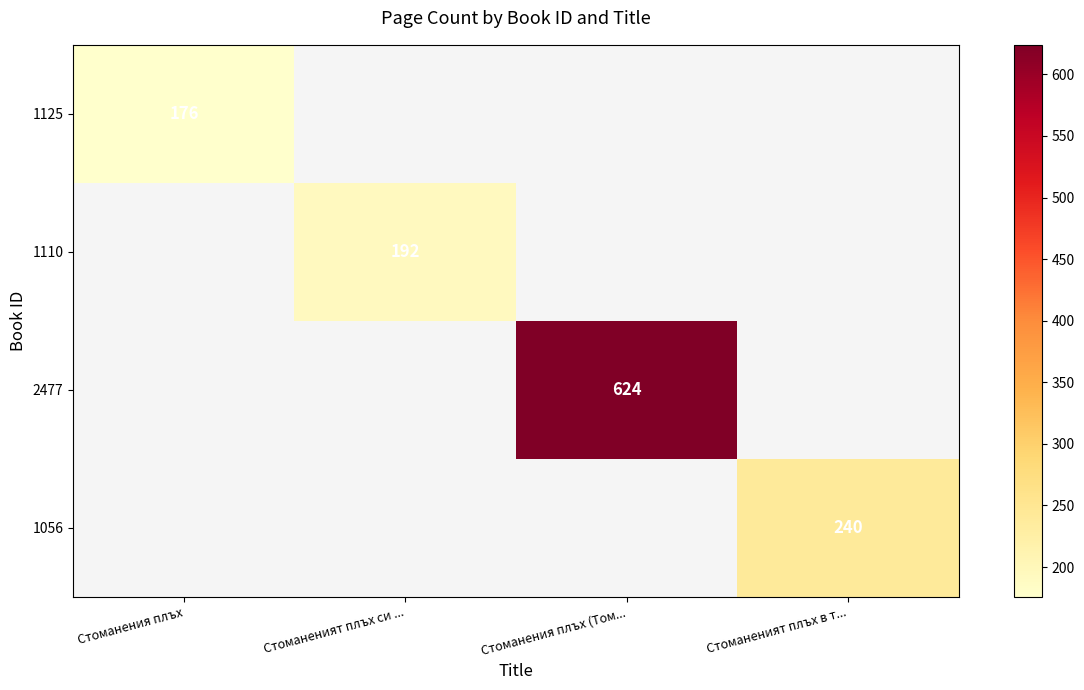

The value of 1110 at Стоманеният плъх си ... is 41. True or false?

False